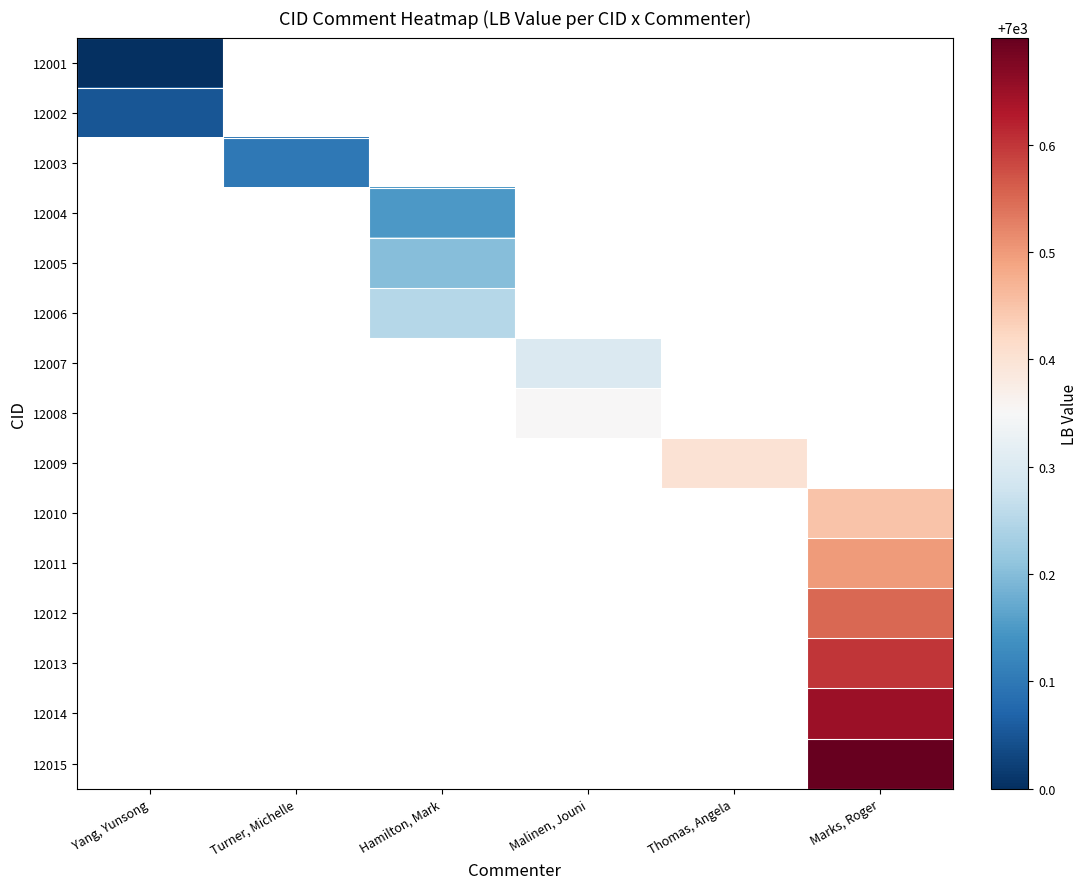

Where does the 12008 series first go above 7000?

Malinen, Jouni